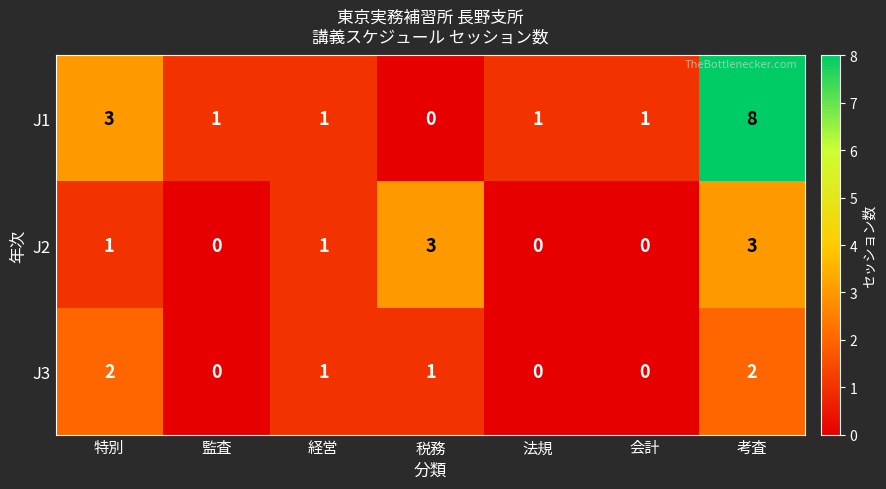

The value of J3 at 考査 is 1. True or false?

False